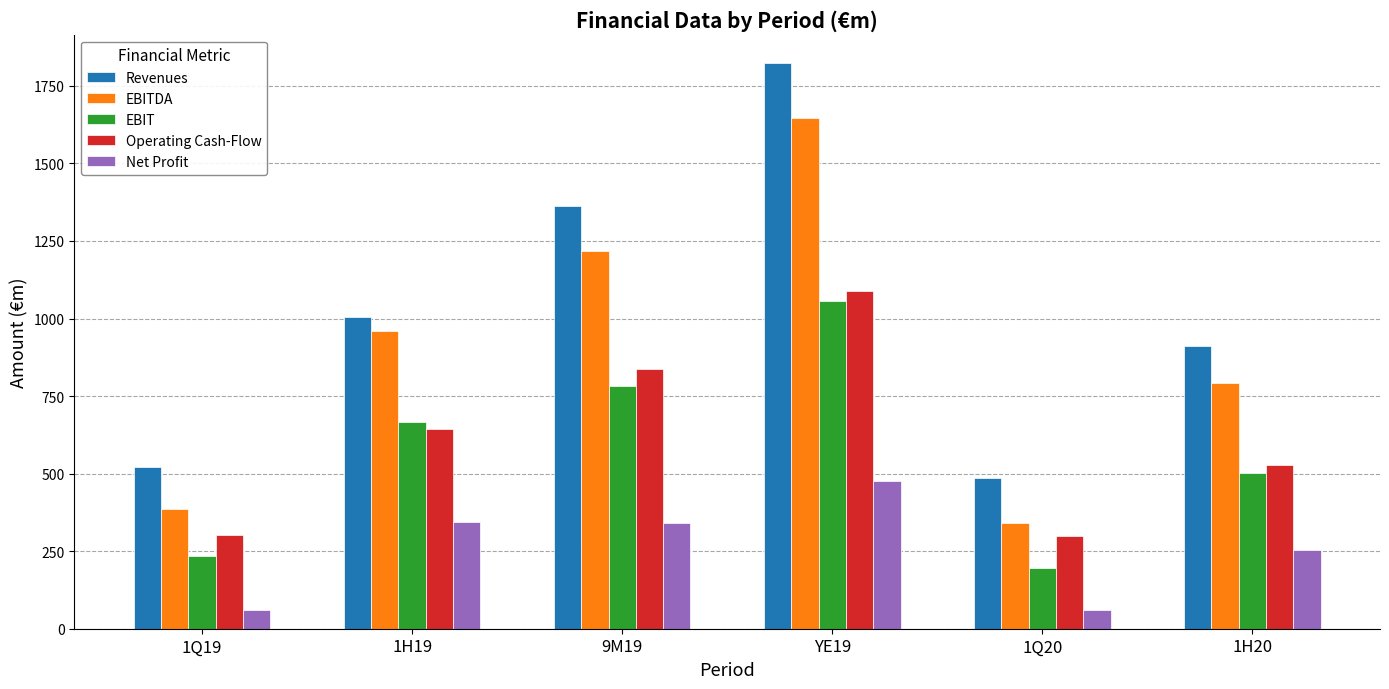

The EBIT series shows 1124.6 at 9M19. True or false?

False